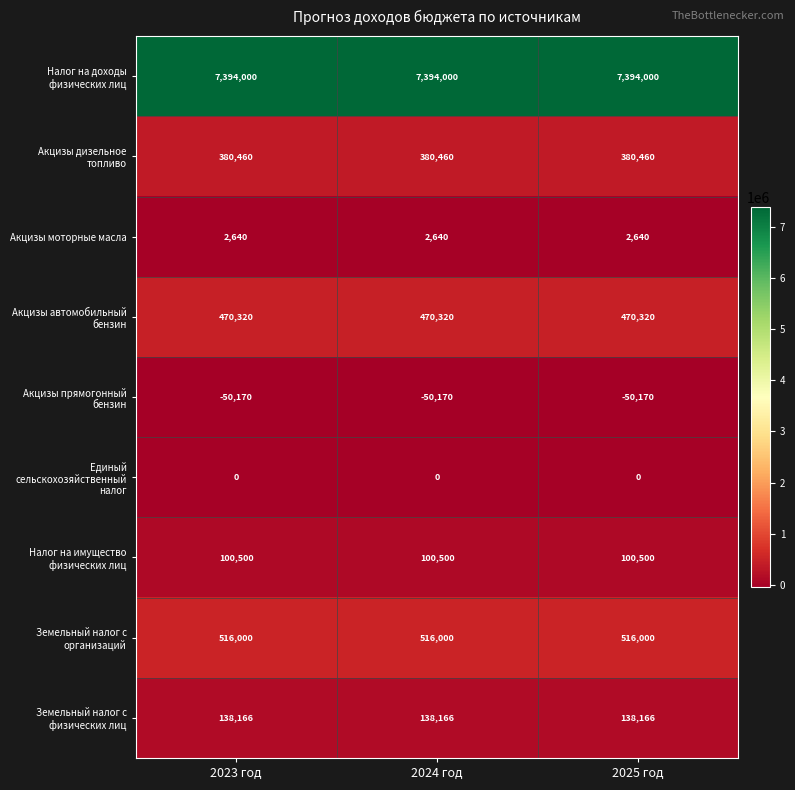

Is it true that Акцизы дизельное топливо equals 380460 at 2025 год?

True